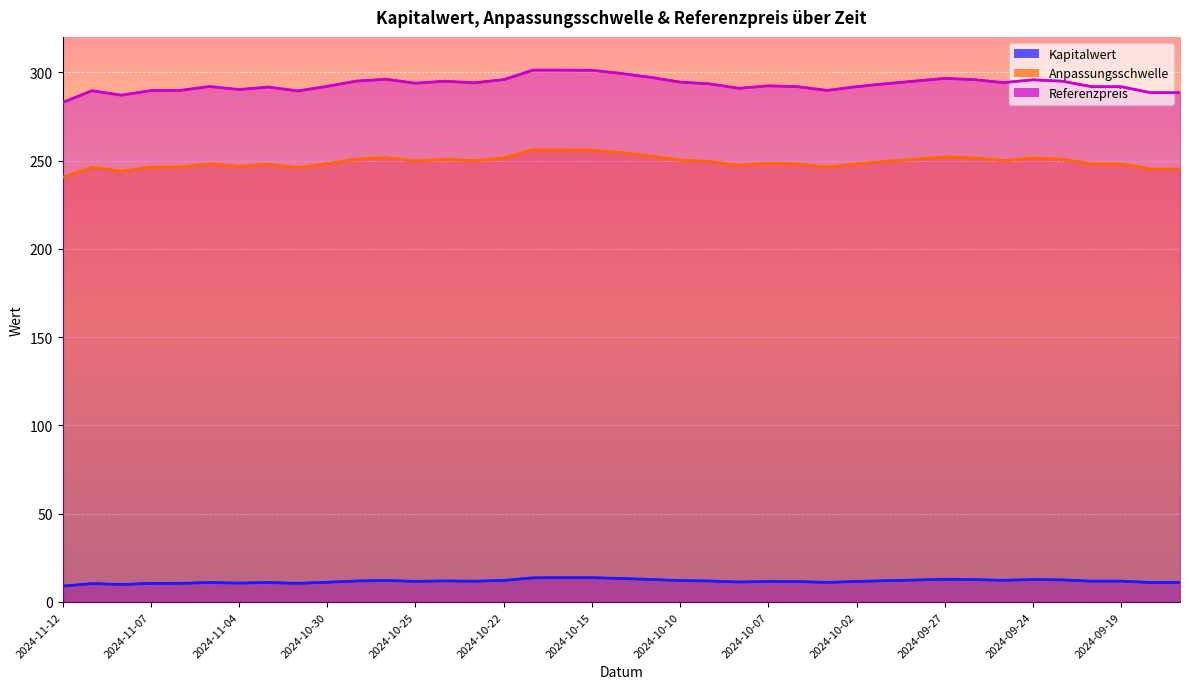

What is the spread (max minus min) of values at 2024-10-28?

283.8